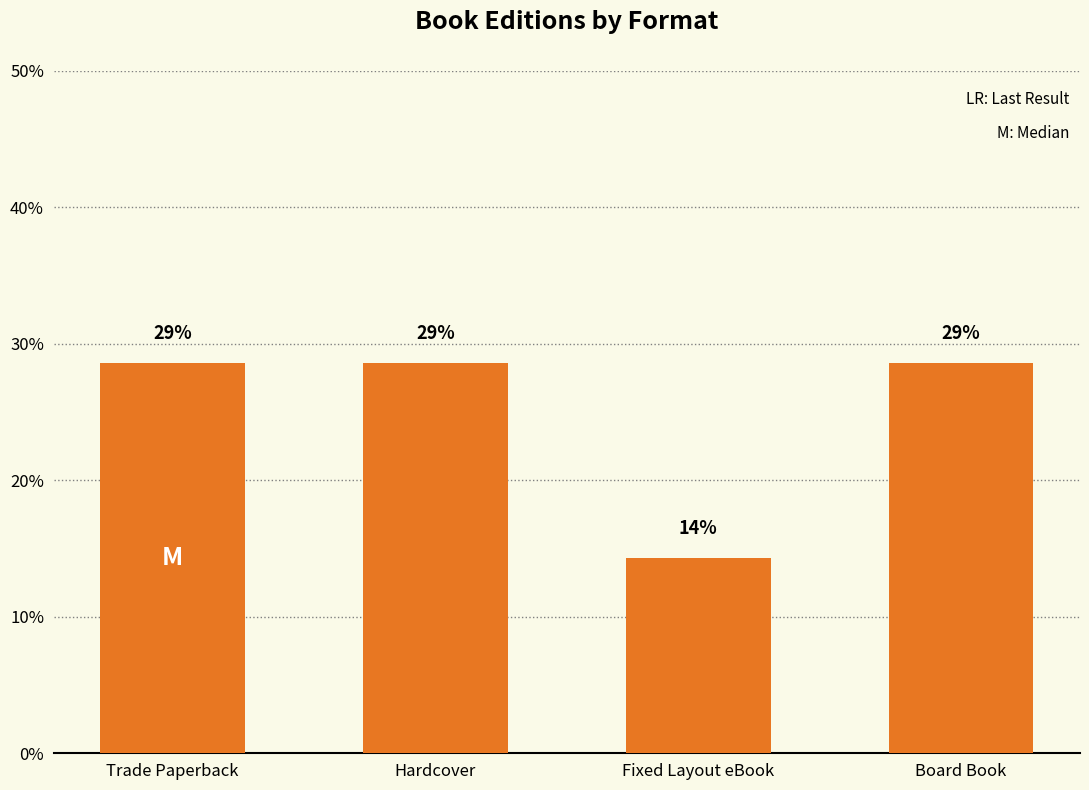

Are the bars horizontal?

No